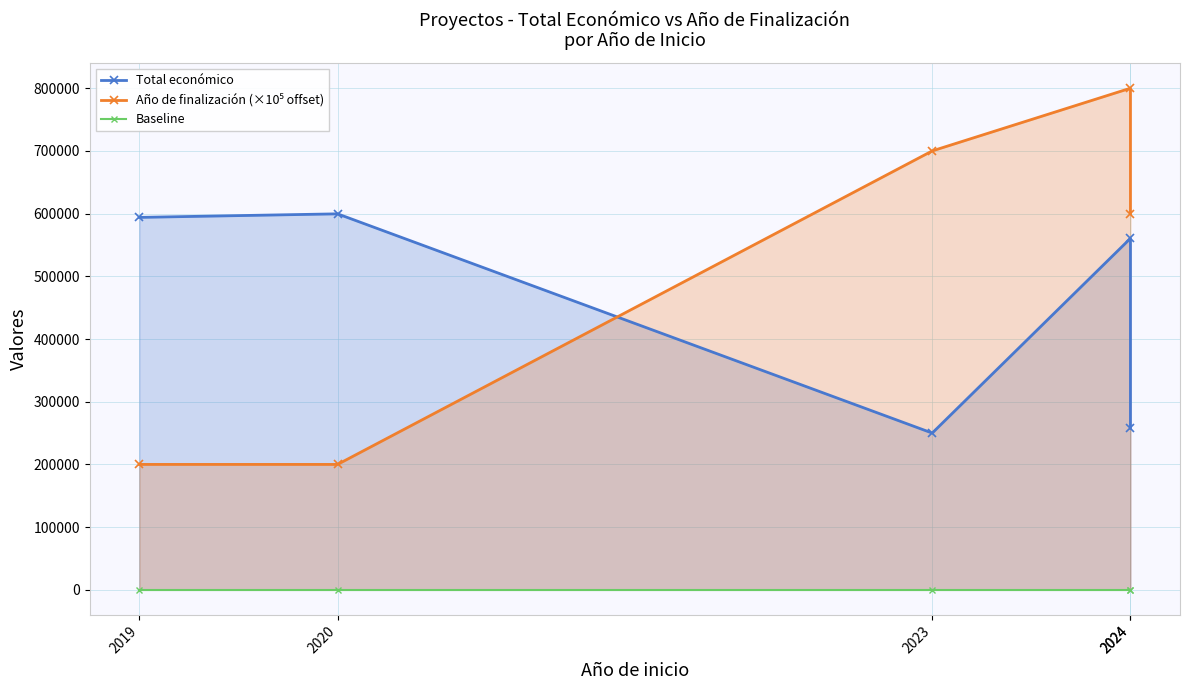

The value of Total económico at 2023 is 250000. True or false?

True